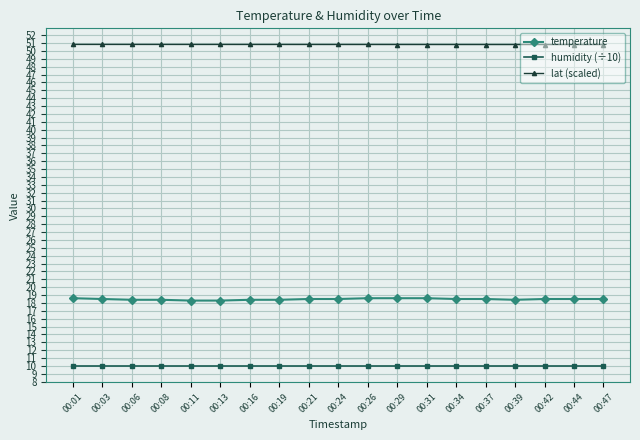

Which series has the largest range (max minus min)?

temperature